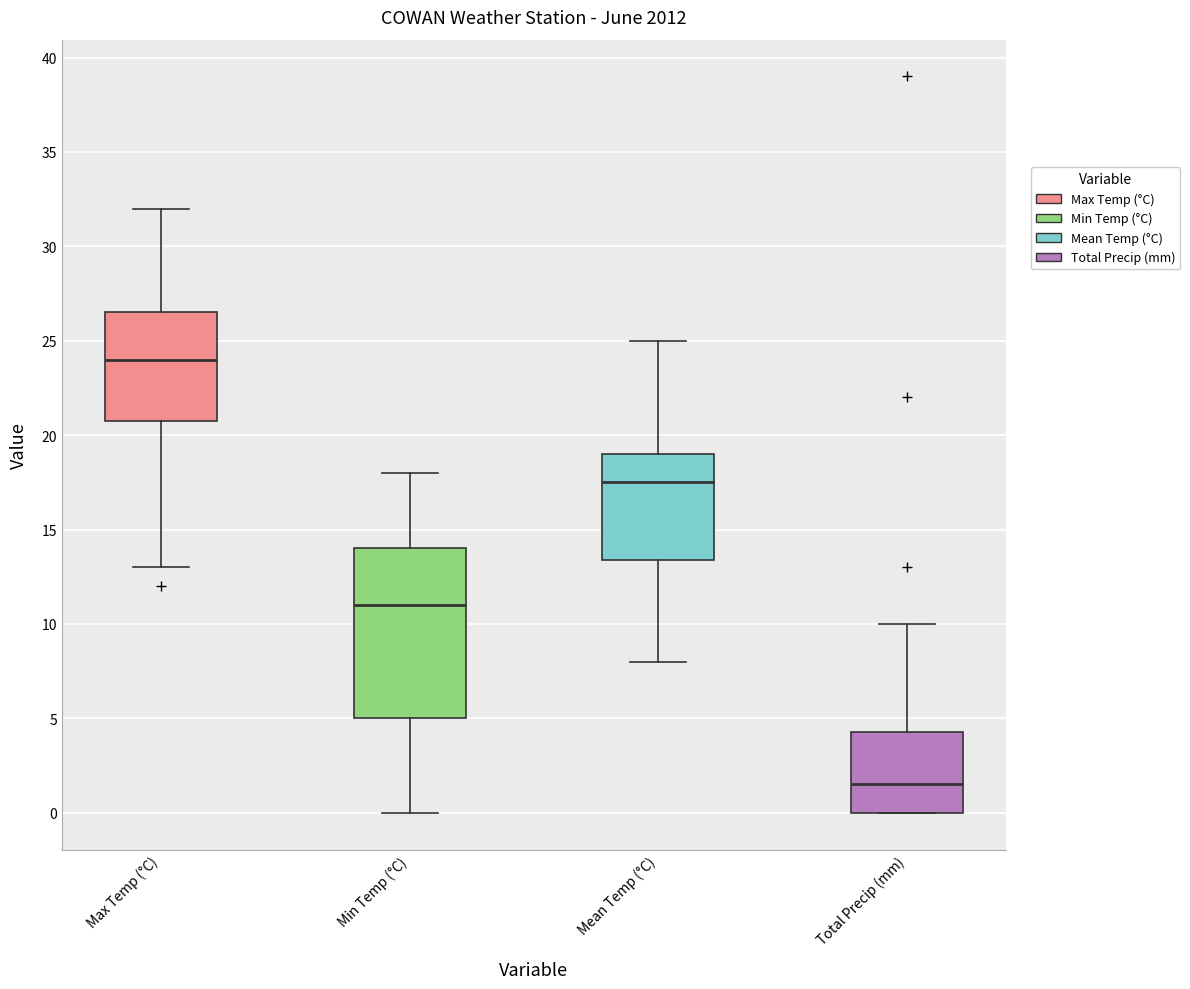

Which box has the lowest median line?

Total Precip (mm)